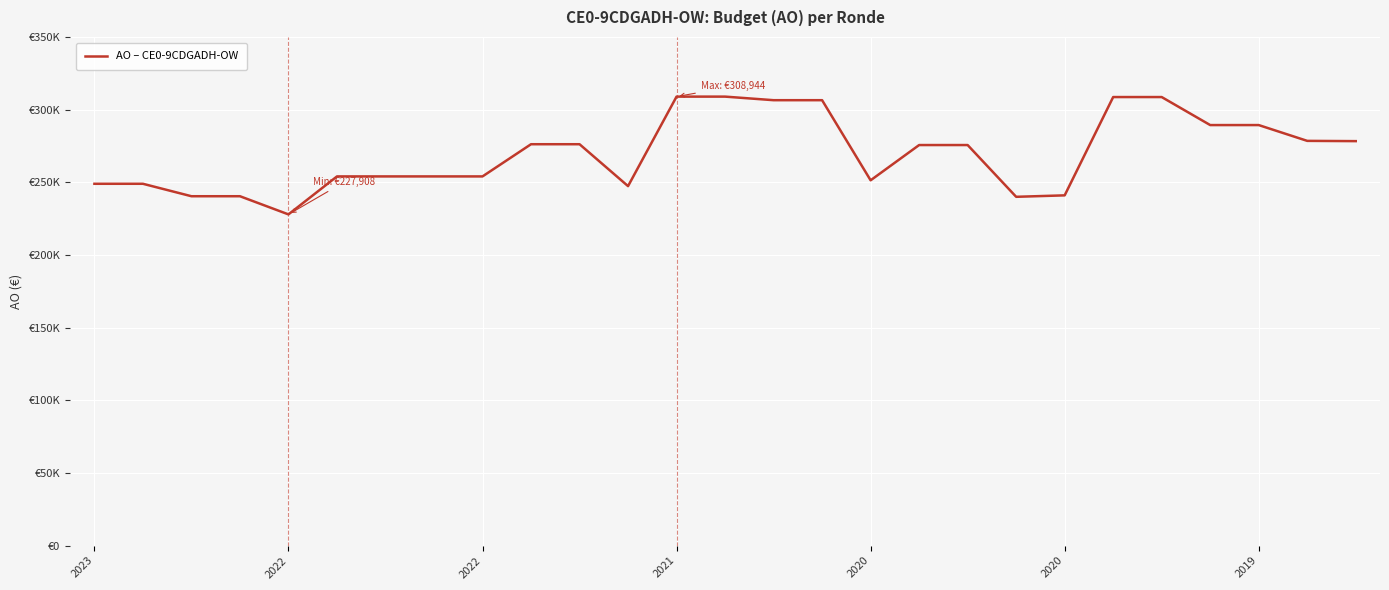

List the labels in order of value, largest first.

12, 13, 21, 22, 14, 15, 23, 24, 25, 26, 9, 10, 17, 18, 2020, 2019, 7, 8, 16, 2023, 2022, 11, 20, 2022, 2021, 19, 2020